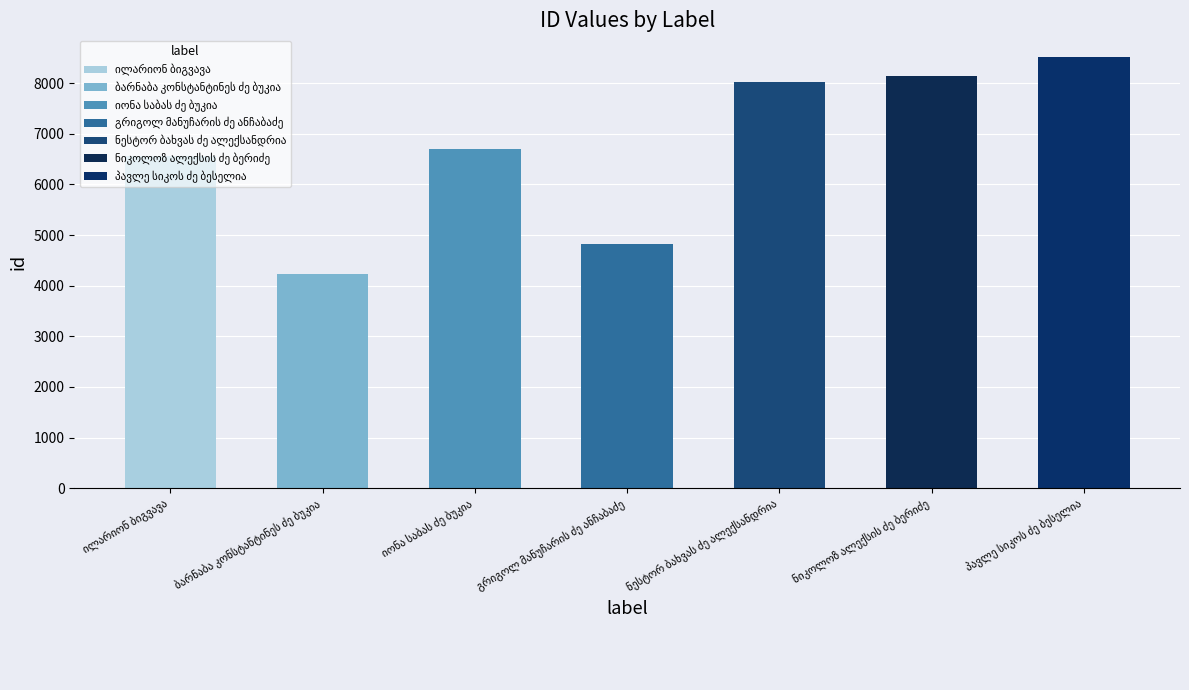

Between ბარნაბა კონსტანტინეს ძე ბუკია and ნიკოლოზ ალექსის ძე ბერიძე, which is larger?

ნიკოლოზ ალექსის ძე ბერიძე